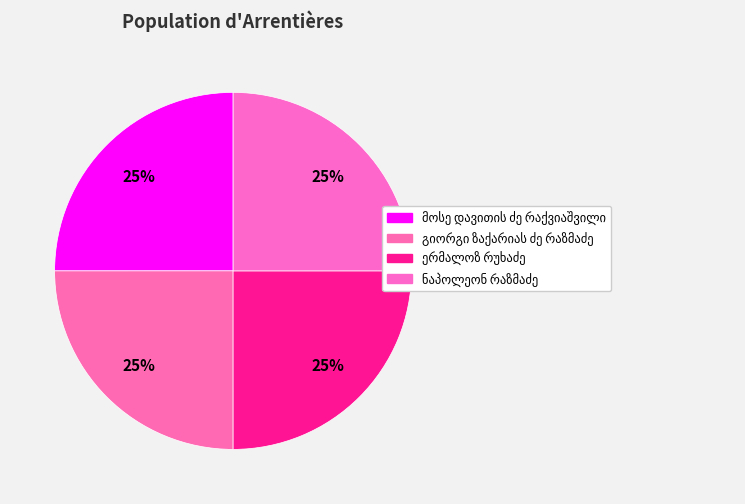

Which category has the smallest portion of the pie?

ნაპოლეონ რაზმაძე